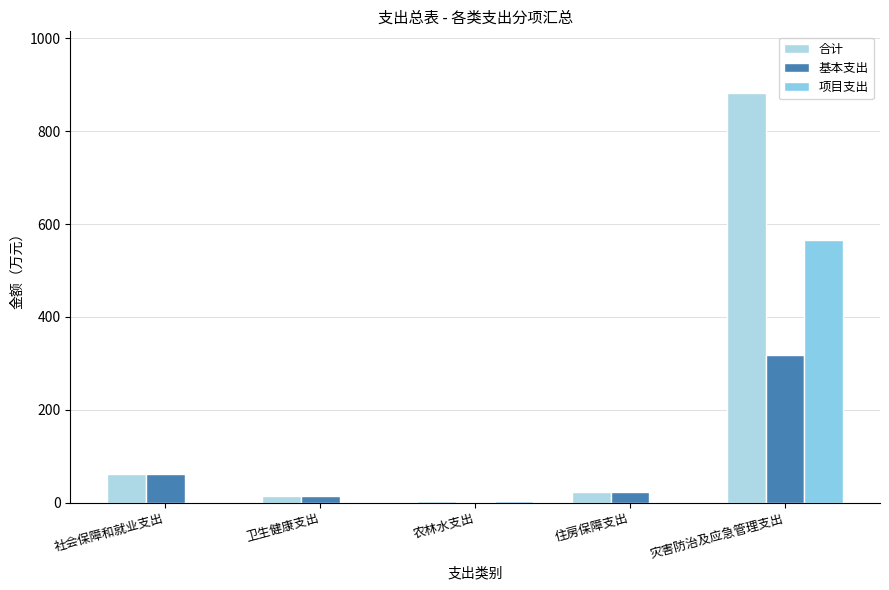

Which label corresponds to the smallest value in the chart?

农林水支出